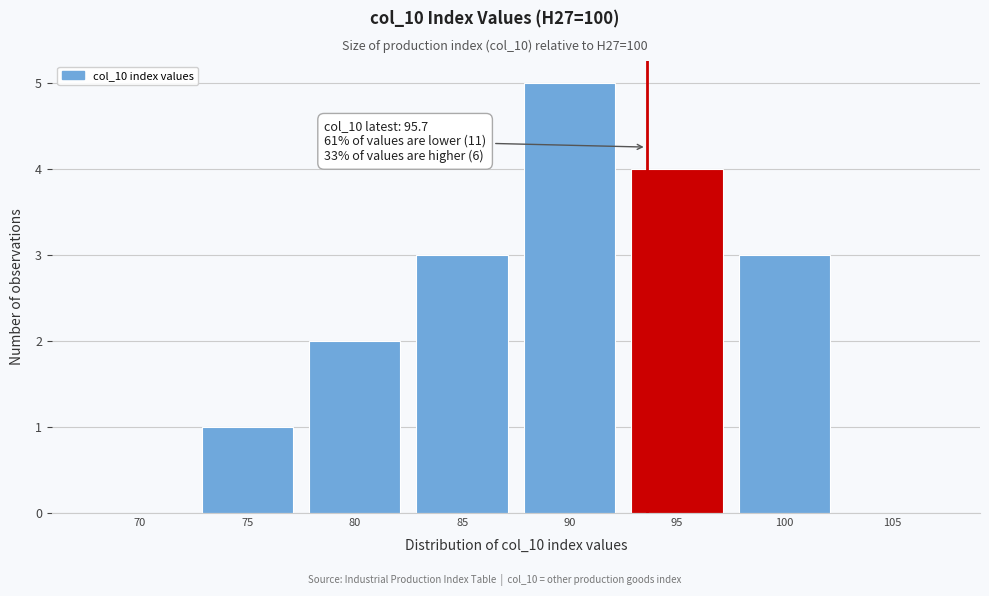

Reading left to right, what are all the values shown in this chart?

70=0	75=1	80=2	85=3	90=5	95=4	100=3	105=0